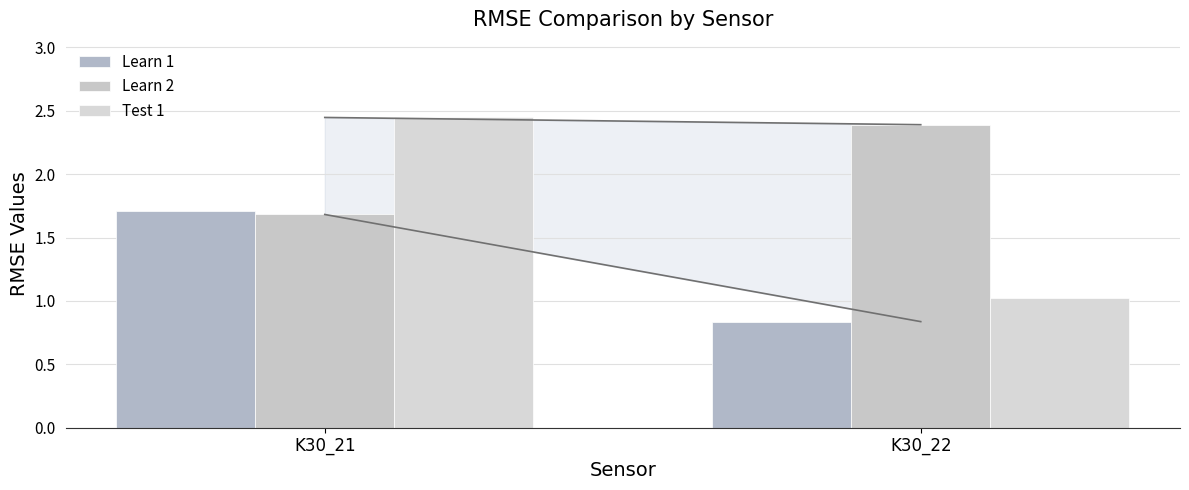

What is the difference between the maximum and minimum values in the Learn 2 series?

0.7